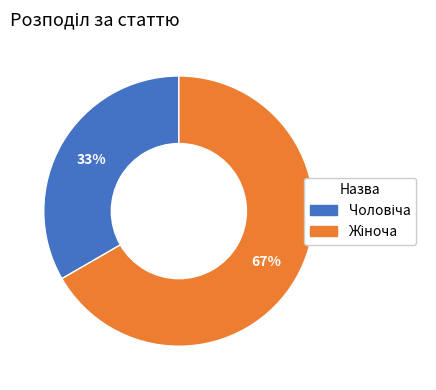

Is there a majority slice in this chart?

Yes